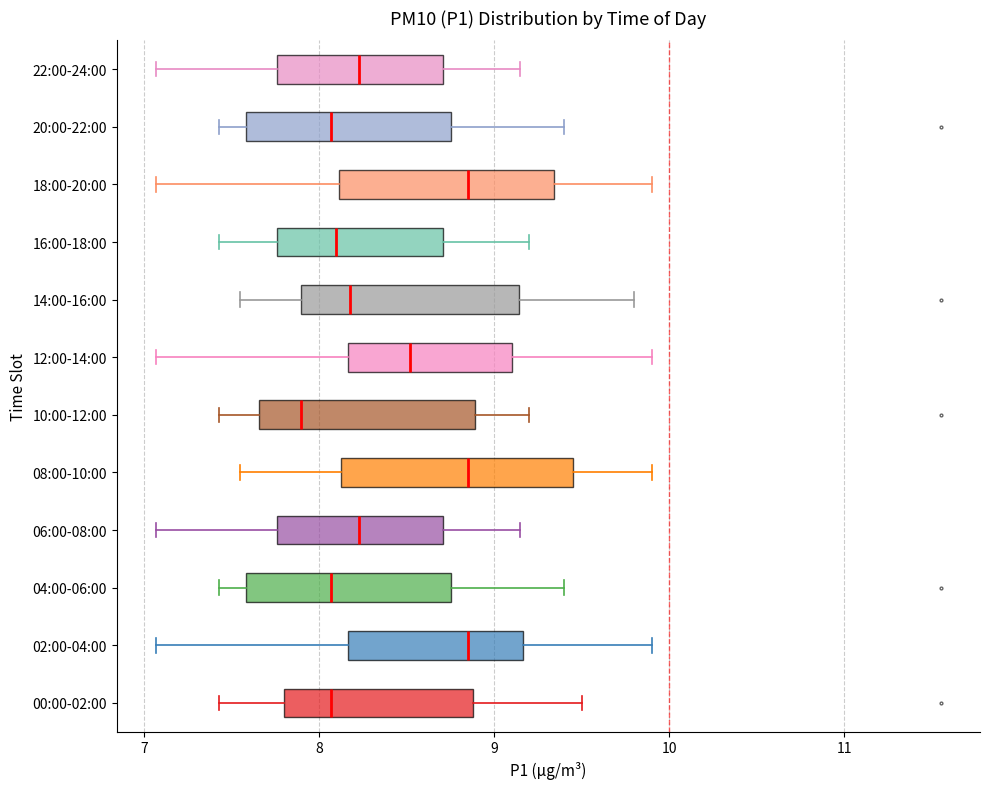

Reading bottom to top, transcribe this box plot: for each box, give where its median line is, the range the box spans, and where its two whiskers end, as read against the x-axis. The values are not printed on the chart, so give them approximately, as read against the axis.

00:00-02:00: median 8.1, box 7.8 to 8.9, whiskers 7.4 to 9.5
02:00-04:00: median 8.9, box 8.2 to 9.2, whiskers 7.1 to 9.9
04:00-06:00: median 8.1, box 7.6 to 8.8, whiskers 7.4 to 9.4
06:00-08:00: median 8.2, box 7.8 to 8.7, whiskers 7.1 to 9.2
08:00-10:00: median 8.9, box 8.1 to 9.5, whiskers 7.6 to 9.9
10:00-12:00: median 7.9, box 7.7 to 8.9, whiskers 7.4 to 9.2
12:00-14:00: median 8.5, box 8.2 to 9.1, whiskers 7.1 to 9.9
14:00-16:00: median 8.2, box 7.9 to 9.1, whiskers 7.6 to 9.8
16:00-18:00: median 8.1, box 7.8 to 8.7, whiskers 7.4 to 9.2
18:00-20:00: median 8.9, box 8.1 to 9.3, whiskers 7.1 to 9.9
20:00-22:00: median 8.1, box 7.6 to 8.8, whiskers 7.4 to 9.4
22:00-24:00: median 8.2, box 7.8 to 8.7, whiskers 7.1 to 9.2